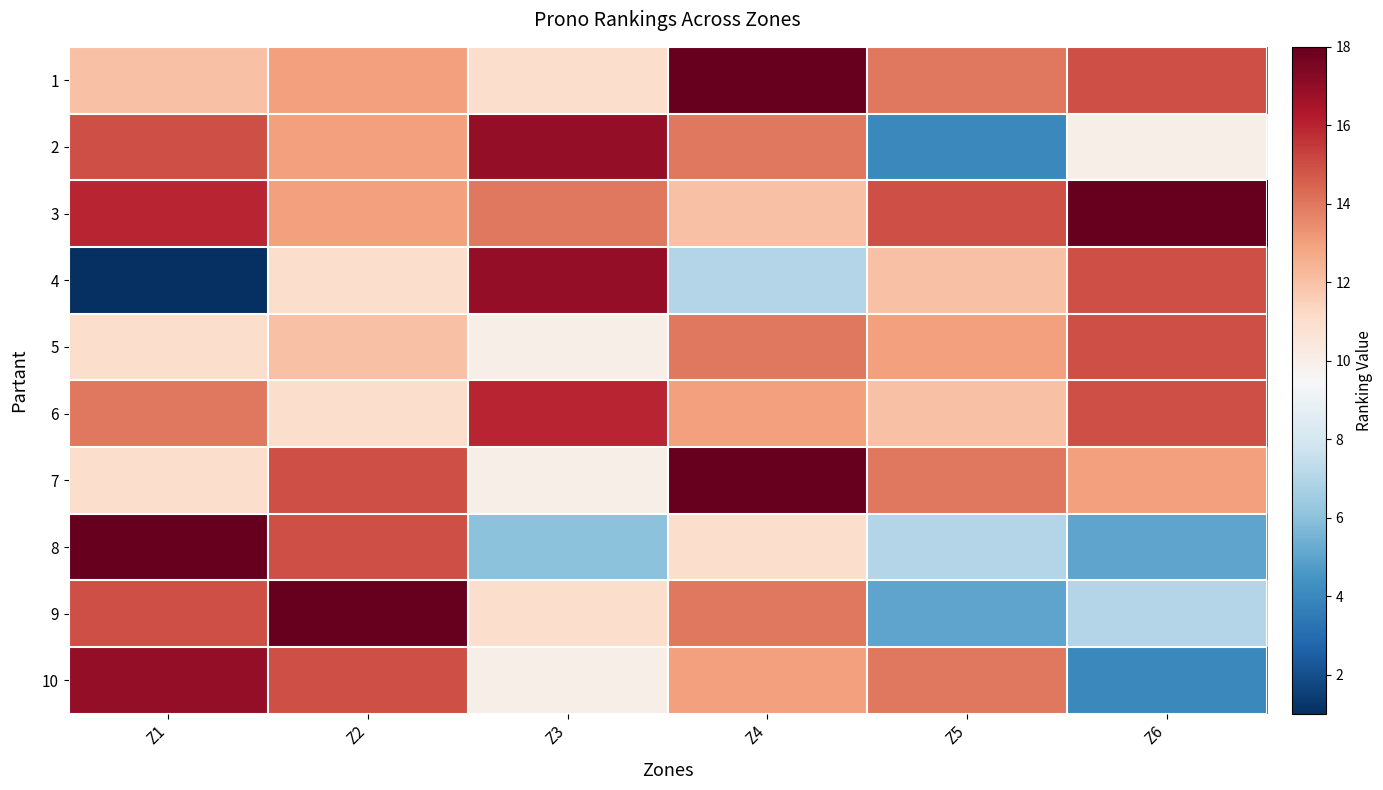

What is the spread (max minus min) of values at Z5?

11